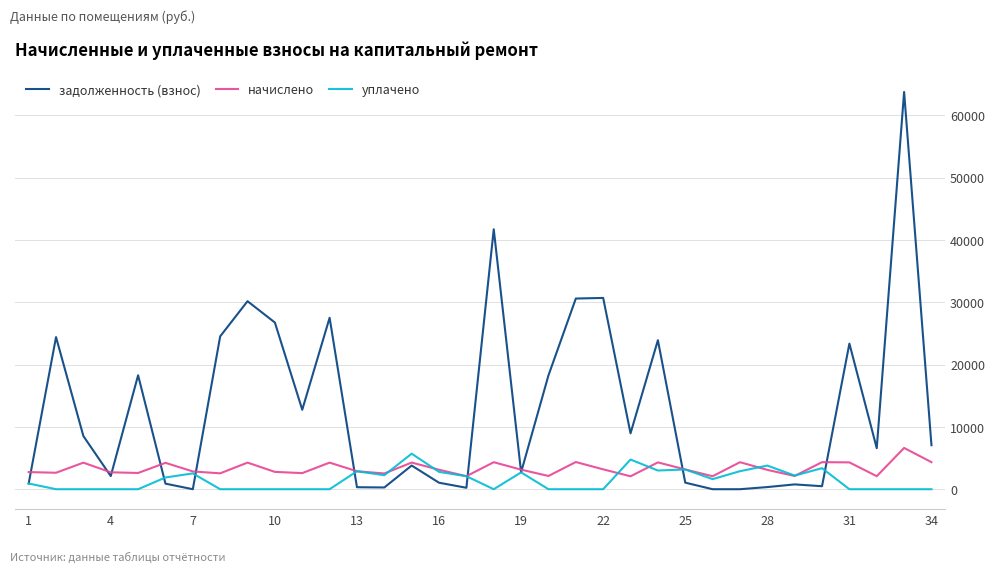

What is the sum of all задолженность (взнос) values?

442790.9